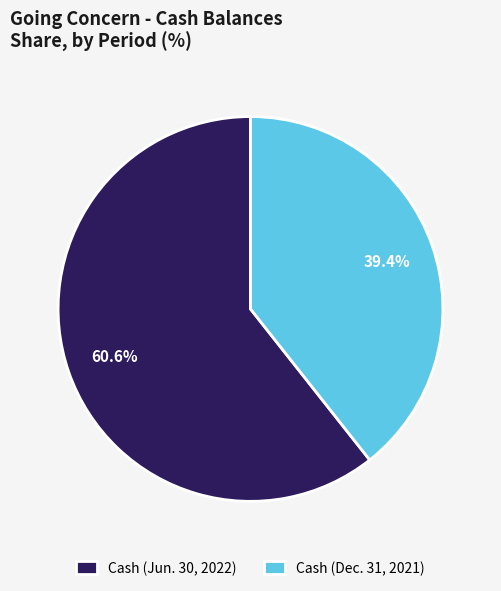

What is the smallest slice in the pie chart?

Cash (Dec. 31, 2021)